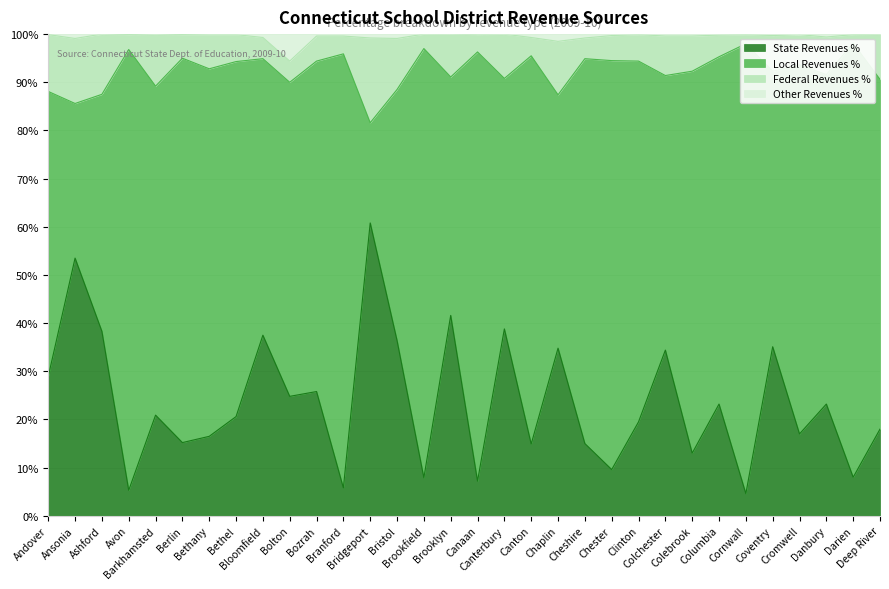

True or false: Other Revenues % and State Revenues % cross at least once.

False